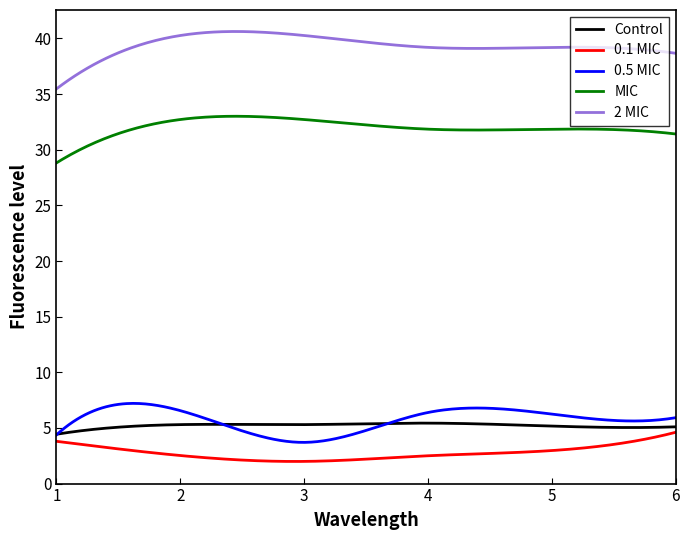

What is the minimum value for 2 MIC?

35.5